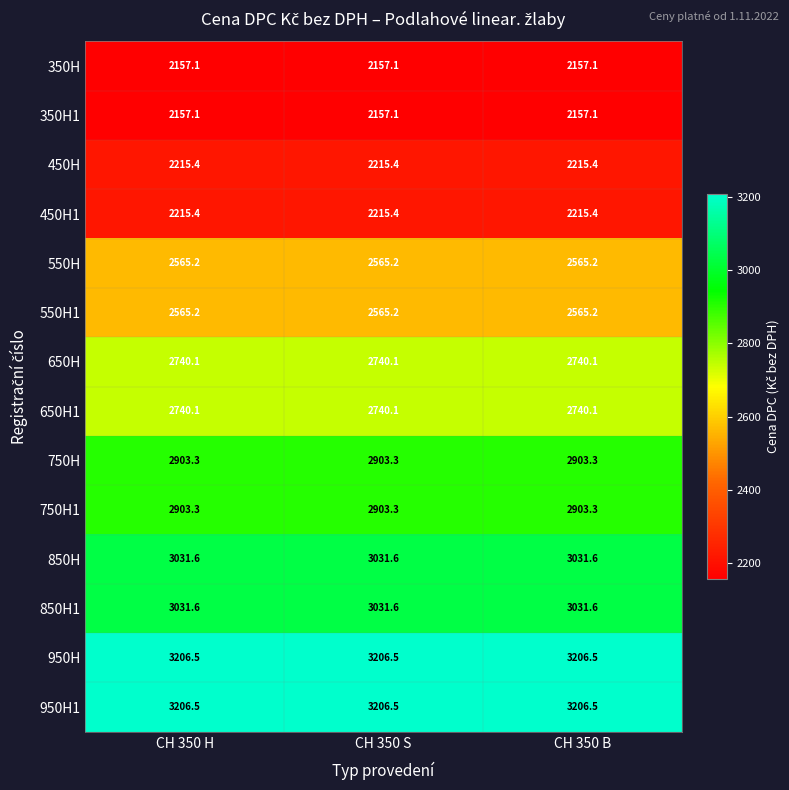

What is the sum of the 450H1 values at CH 350 S and CH 350 B?

4430.8